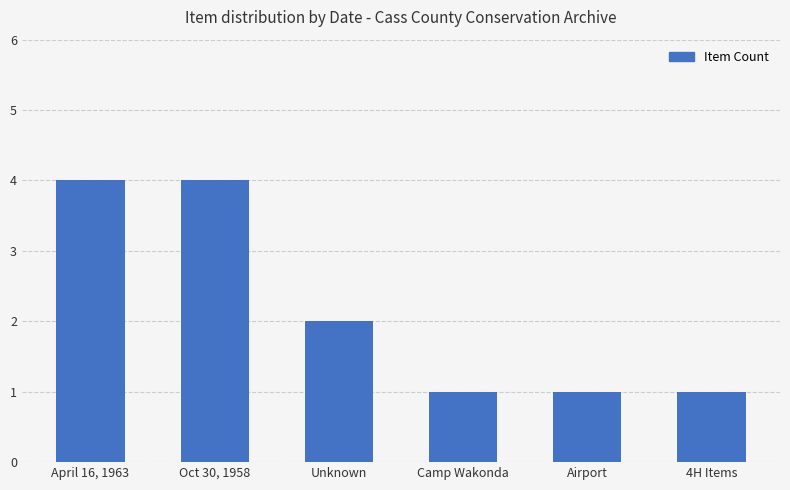

Are the bars horizontal?

No